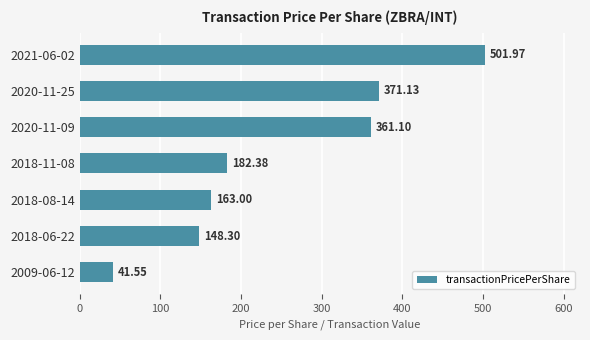

Does the chart contain stacked bars?

No